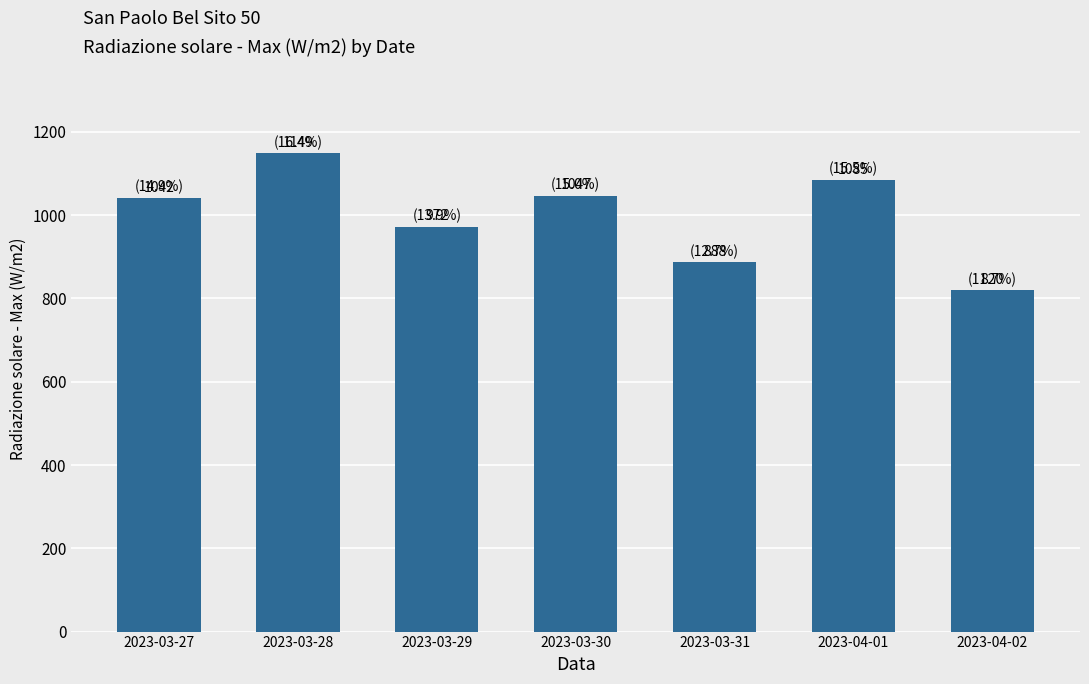

What is the minimum value shown in the chart?

819.9